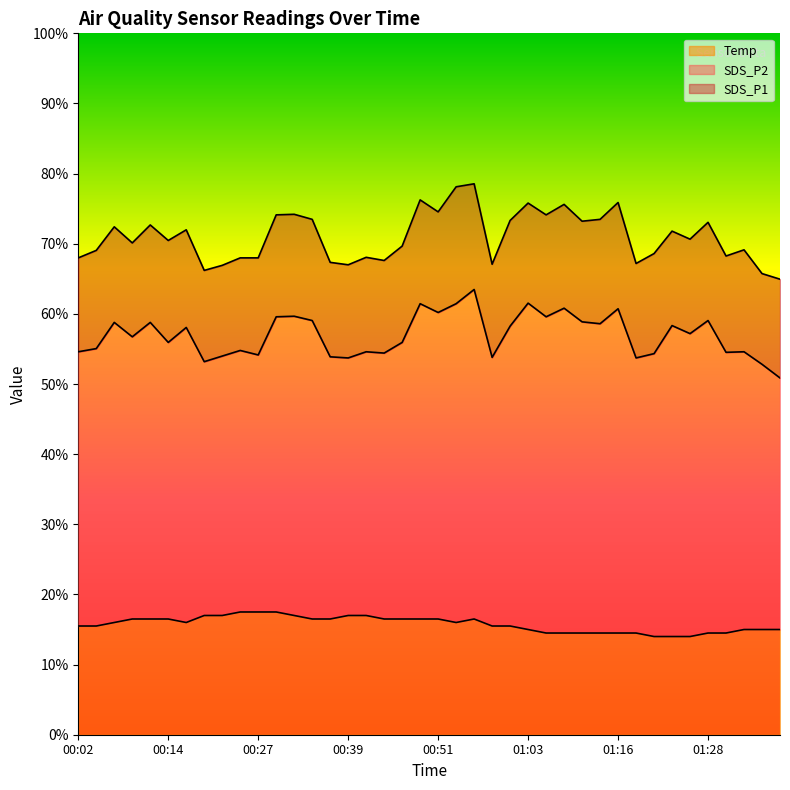

List the series in order of their peak value, highest first.

SDS_P1, SDS_P2, Temp